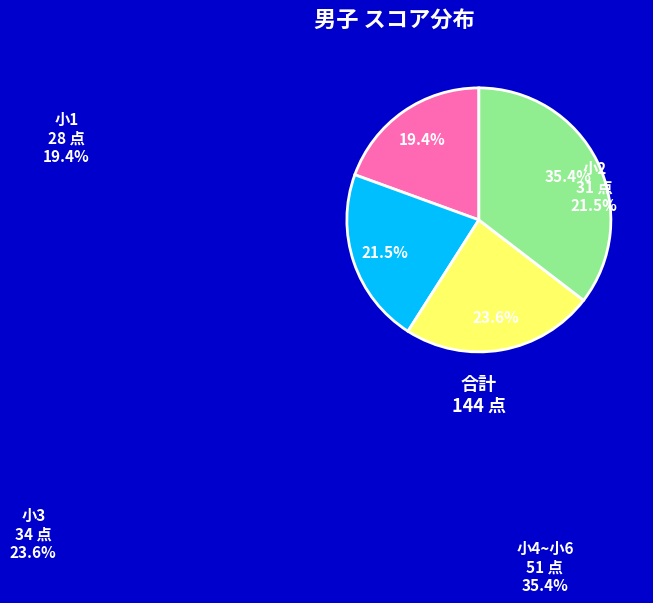

Is there any slice that represents more than half of the pie?

No